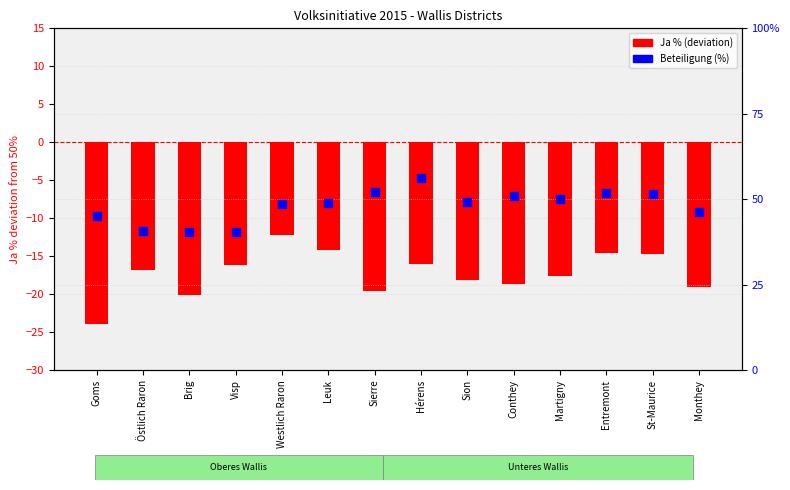

Which series contains the lowest Y value?

Ja % (deviation from 50%)